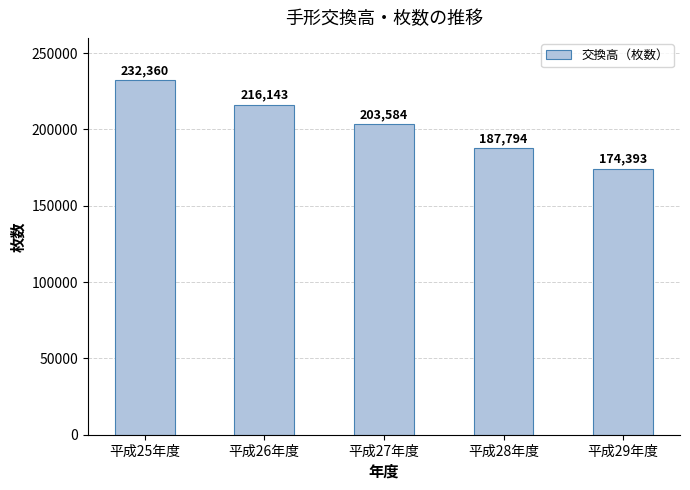

What is the difference between the maximum and second lowest values?

44566